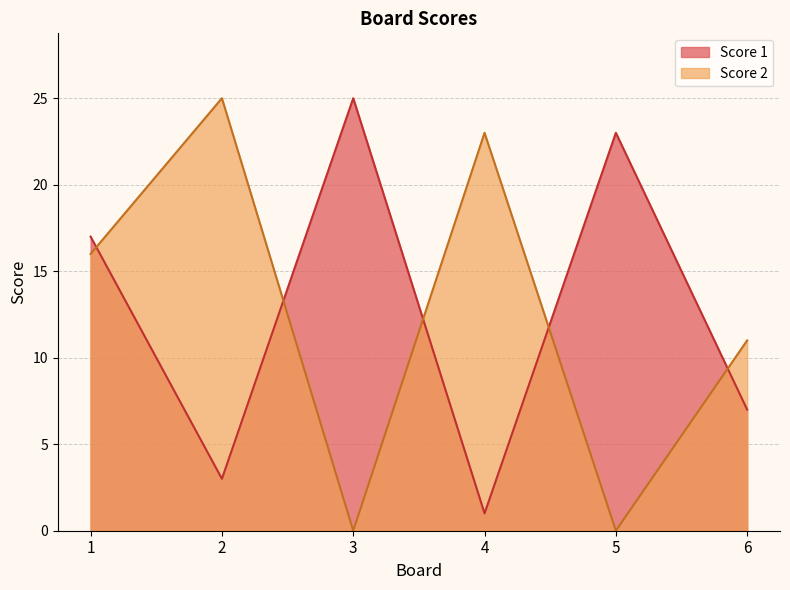

What is the average value of the Score 1 series?

13